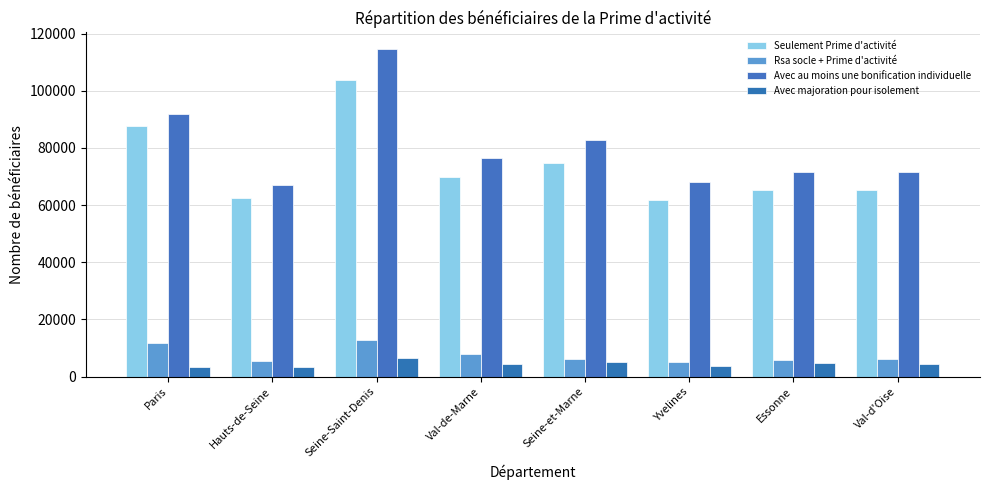

What is the lowest value of the Rsa socle + Prime d'activité series?

5235